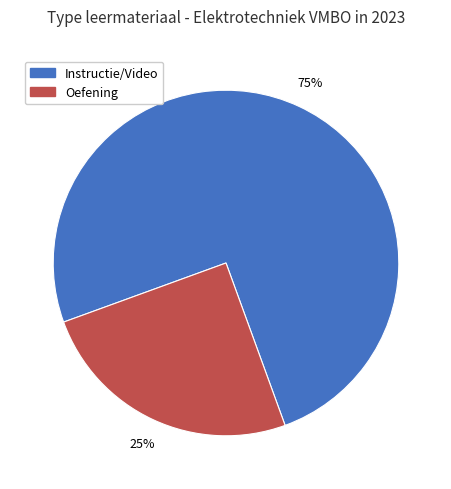

To the nearest percent, what portion does Oefening represent?

25%